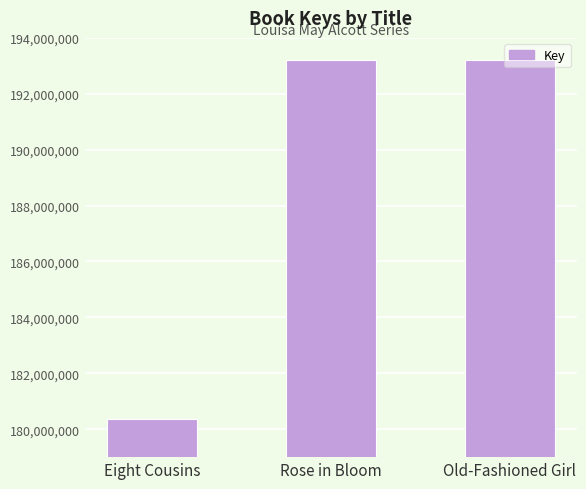

The chart shows a value of 38228241 at Eight Cousins. True or false?

False